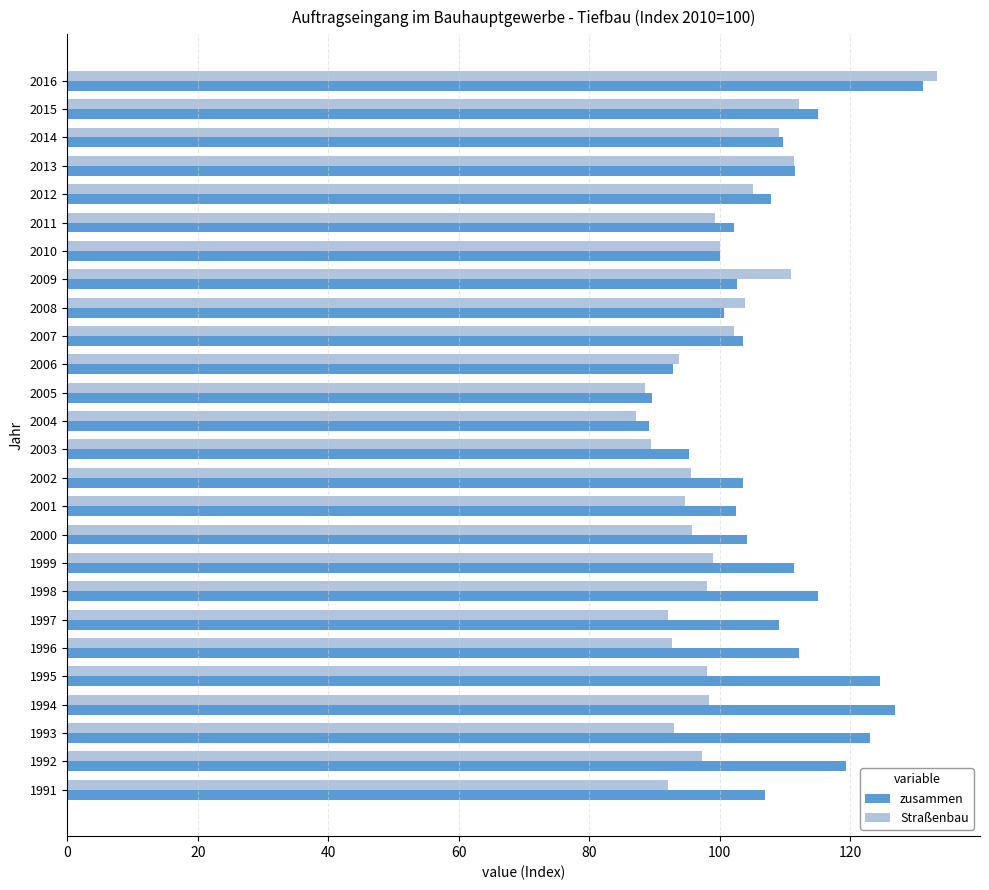

What are all the series names shown in the legend?

zusammen, Straßenbau